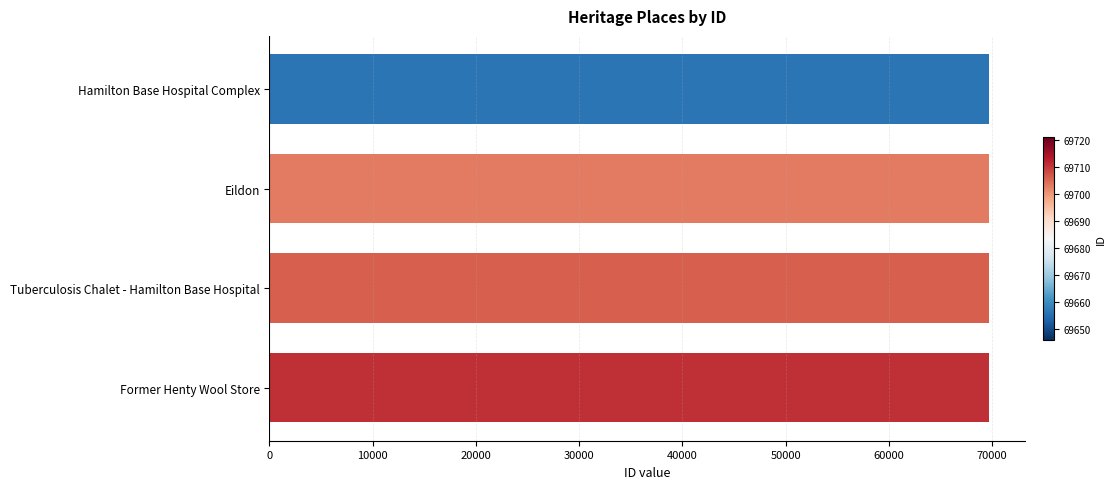

What is the smallest value displayed?

69656